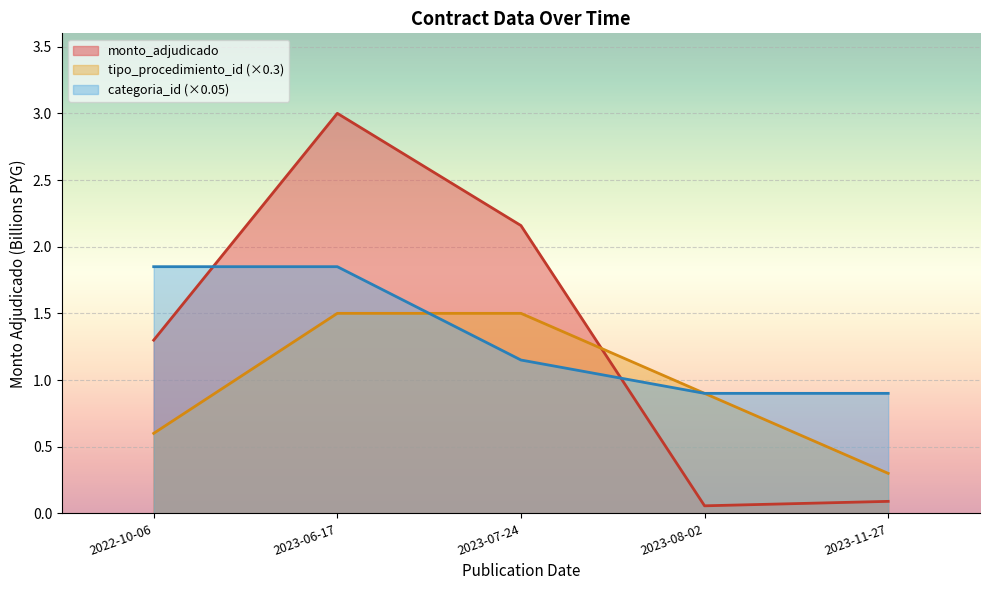

What position from the right is 2022-10-06?

5